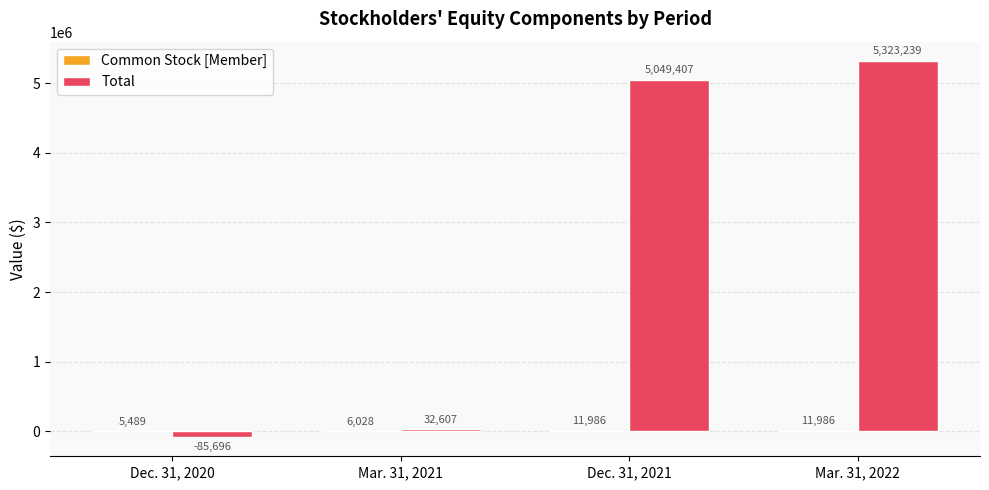

How many data points does each series have?

4